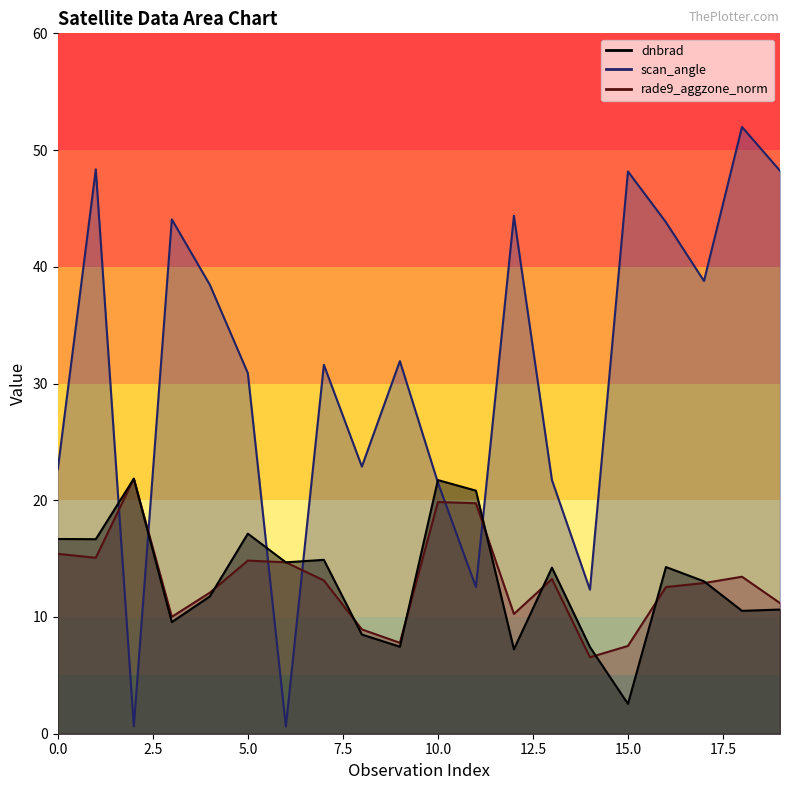

At which label does scan_angle first exceed 31?

1